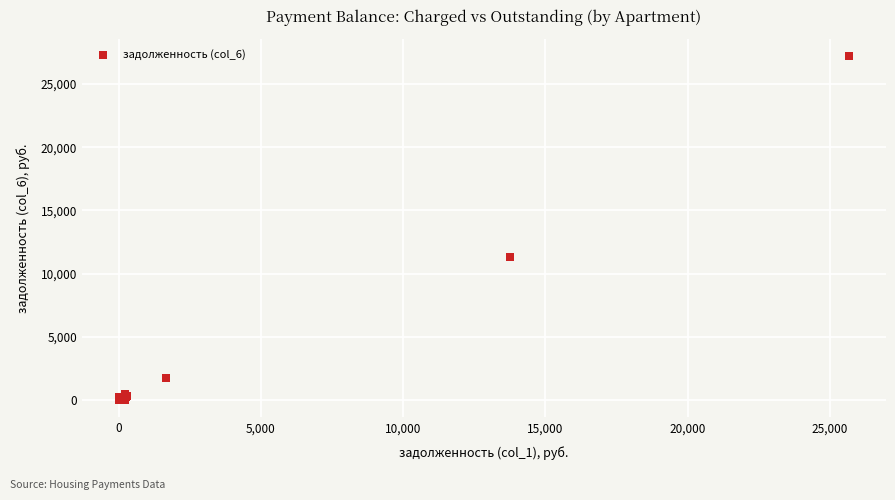

What Y value in the scatter plot is closest to 13594?

11288.1